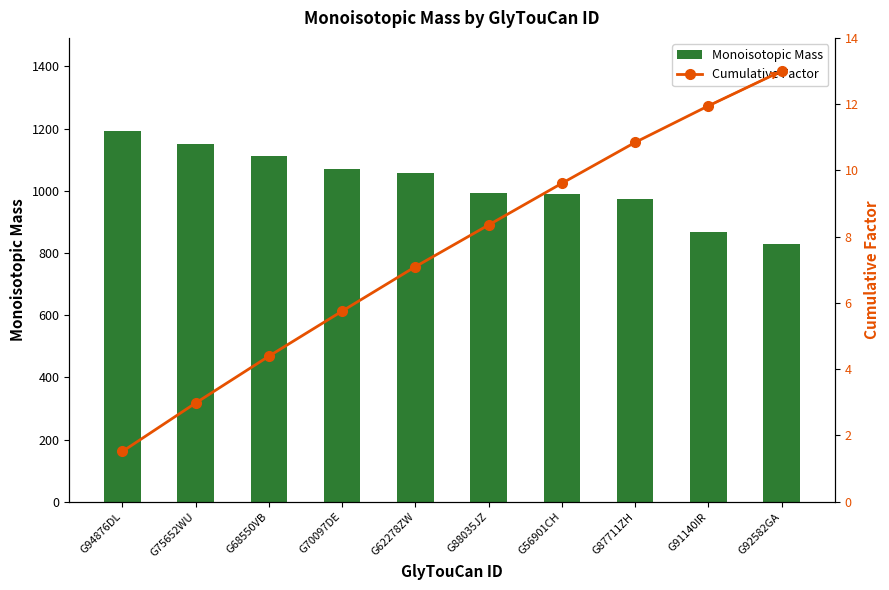

Is the value of Cumulative Factor at G88035JZ greater than the value of Monoisotopic Mass at G91140IR?

No